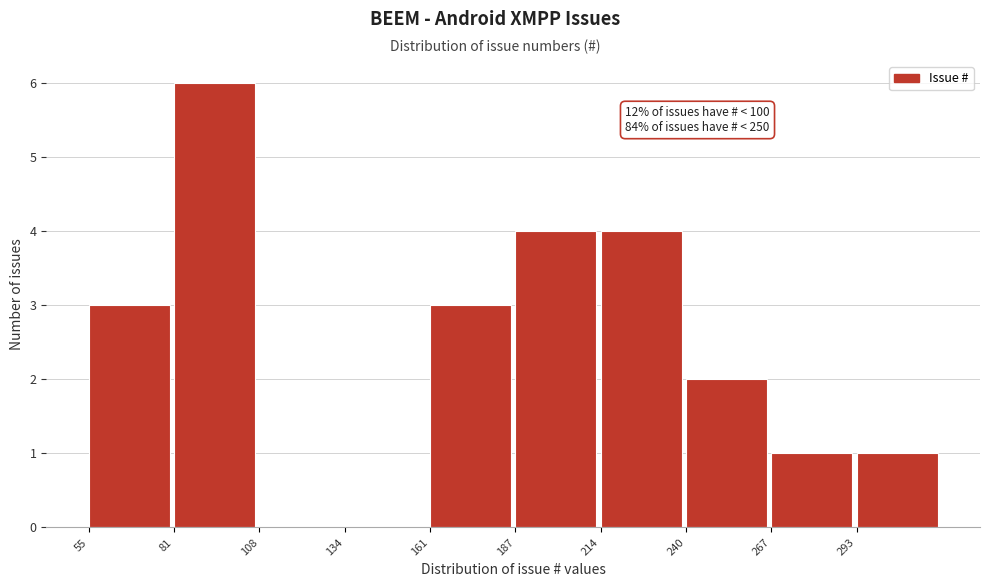

Over which range of the x-axis is the bar tallest?

81.5 to 108.0